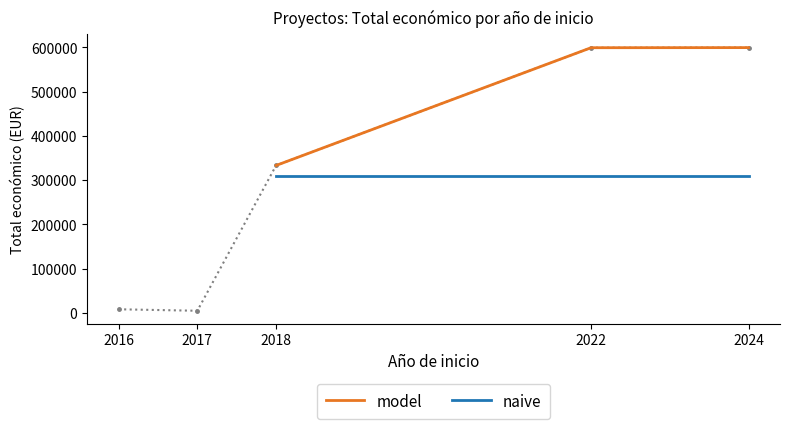

Where does the data first go above 333001?

2022